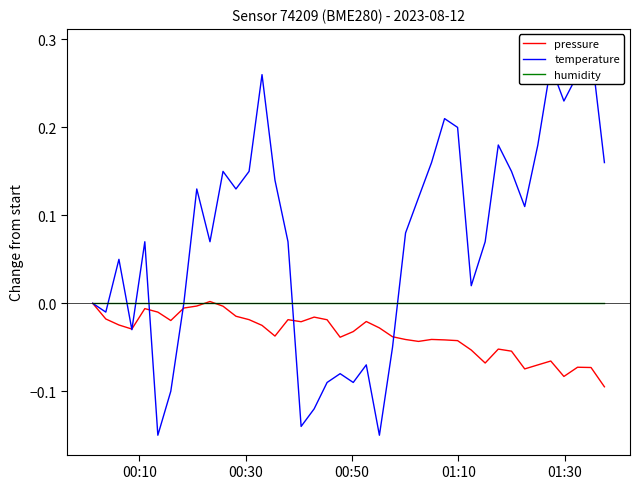

After their last crossing, which series has the higher values: temperature or humidity?

temperature